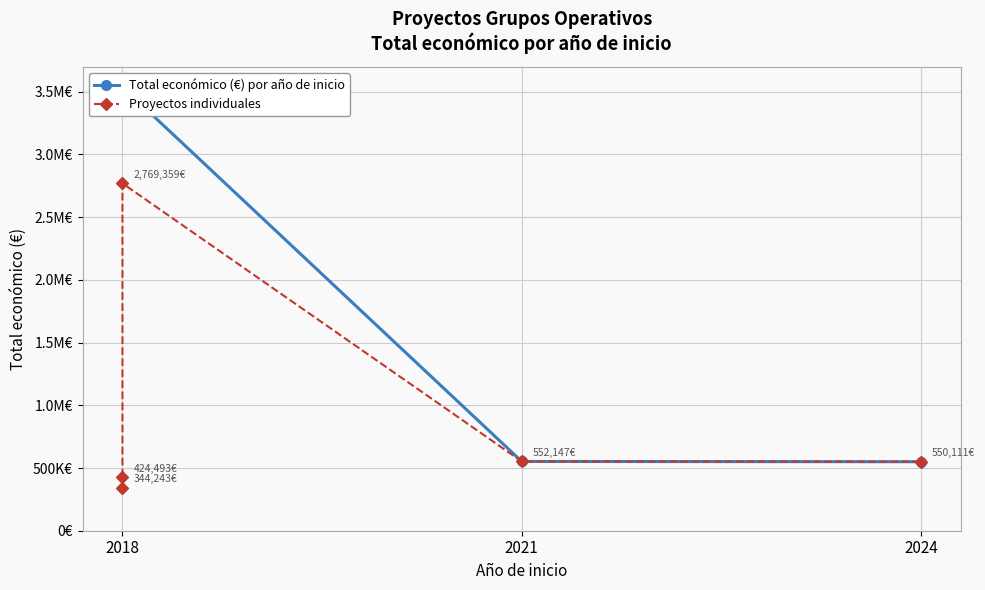

Where is the data nearest to the value 1556801?

2021